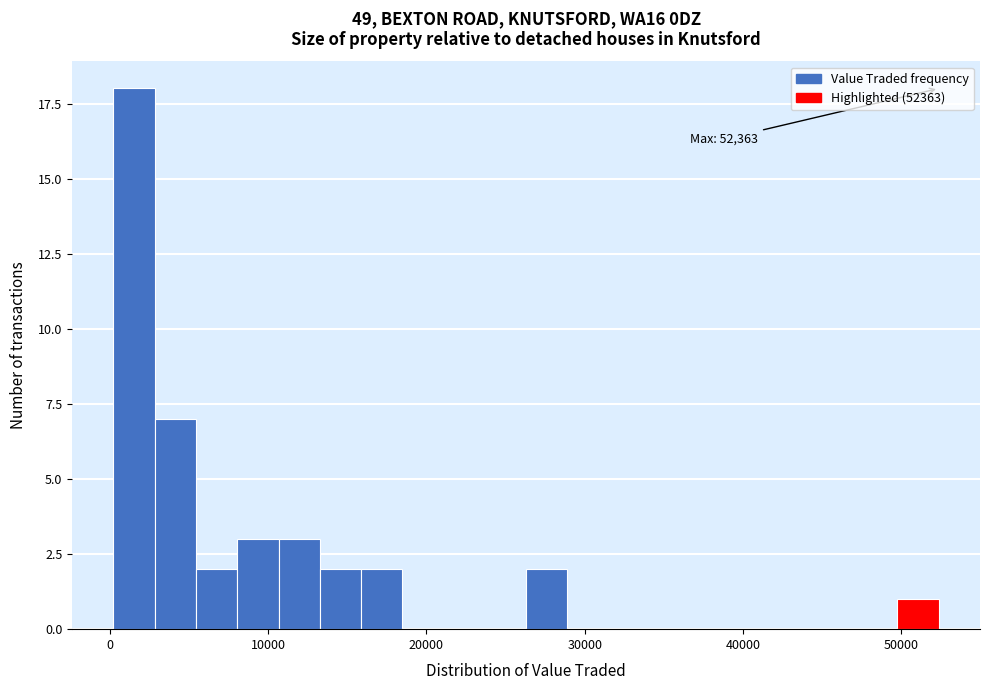

Around what value on the x-axis is the tallest bar? Give the approximate position of its centre, as read against the axis.

2000